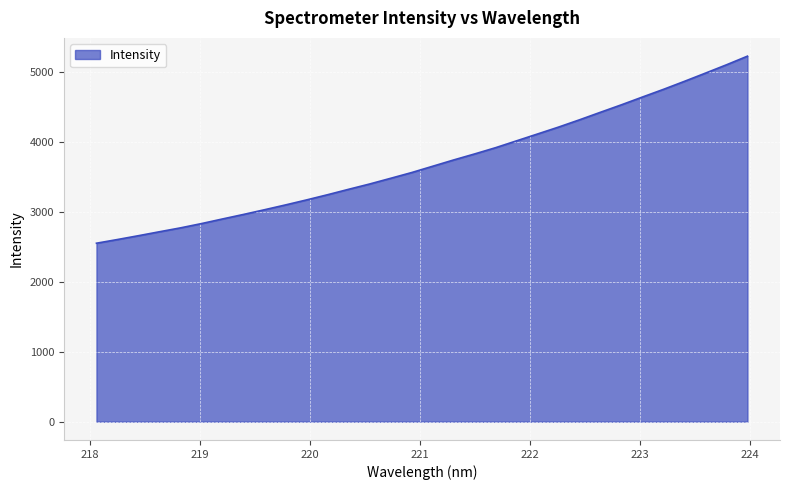

What is the difference between the maximum and minimum values?

2670.8